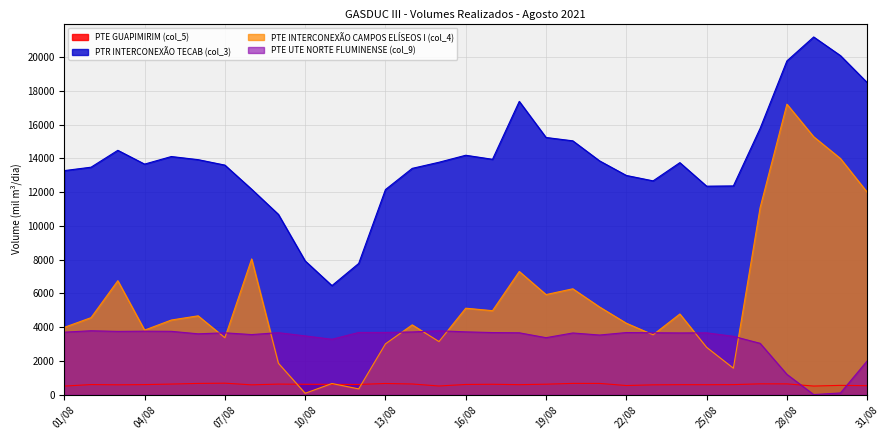

How many series are shown in this chart?

4